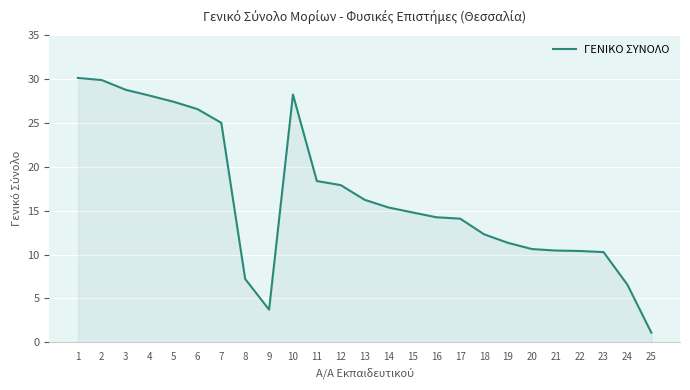

Where is the first local minimum?

9